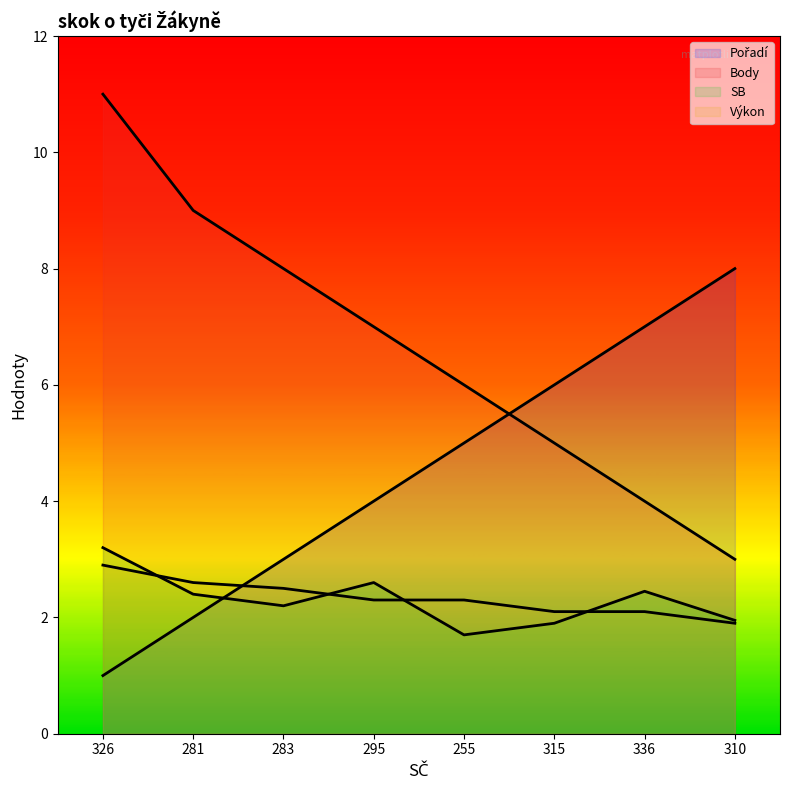

How many interior local peaks does the SB series have?

2